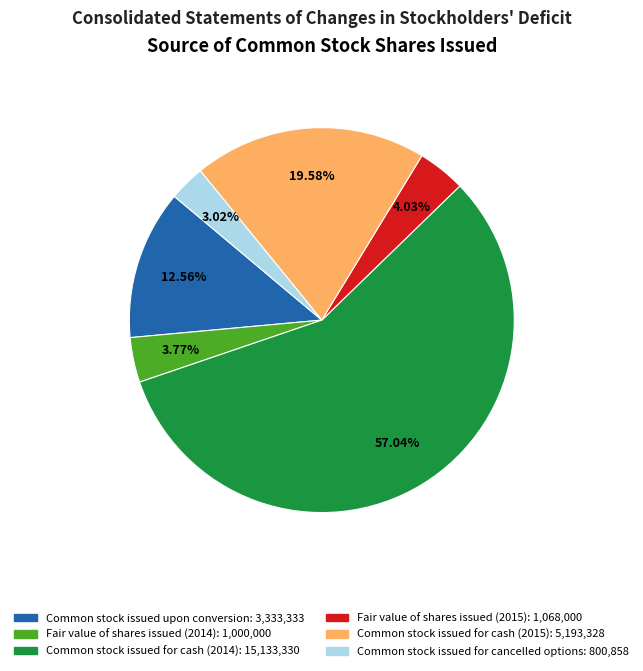

What percentage is the Common stock issued upon conversion slice, to the nearest percent?

13%